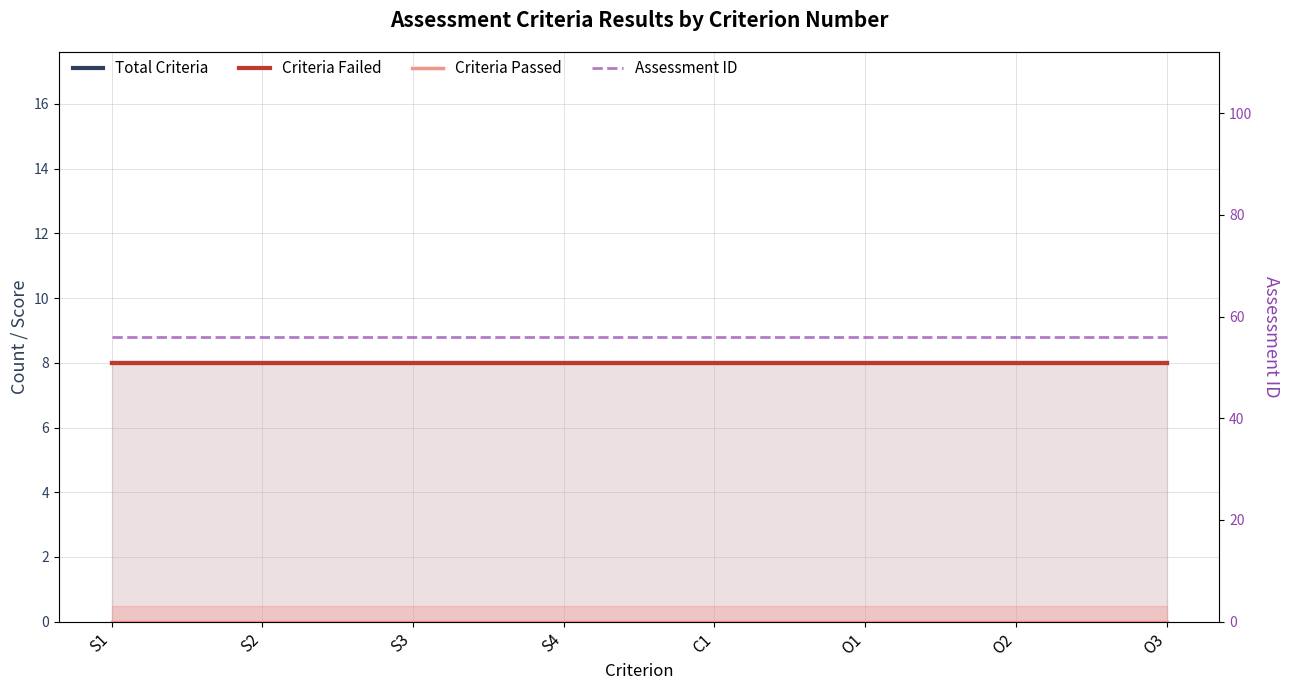

How many series are shown in this chart?

4